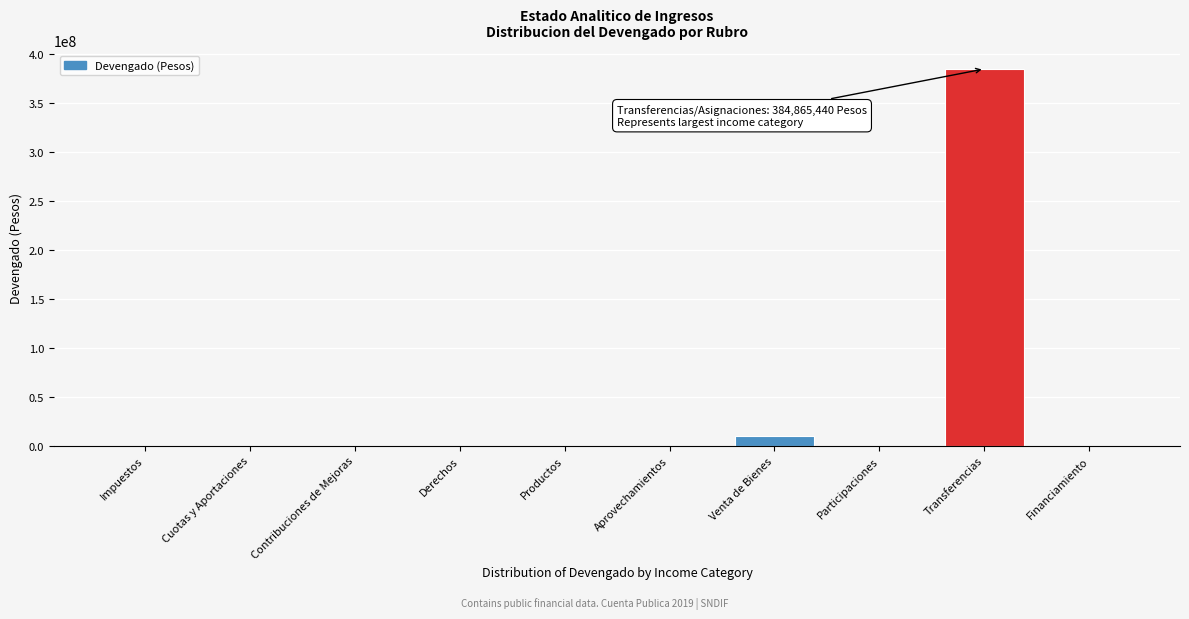

At which category does the chart reach its peak across all series?

Transferencias